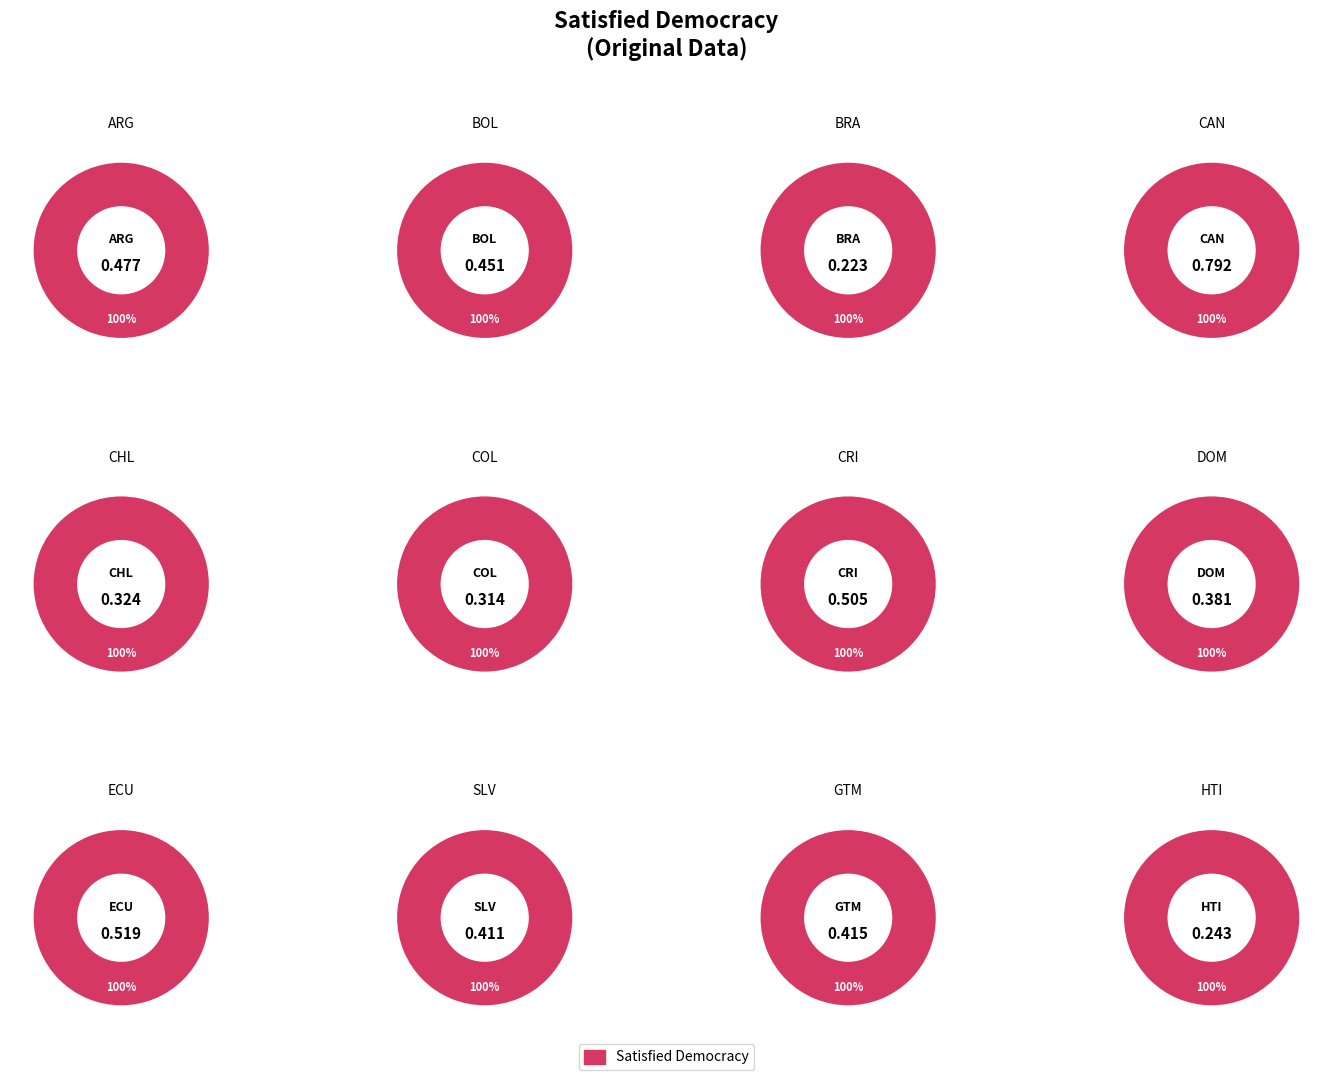

True or false: PER accounts for 1% of the total.

False